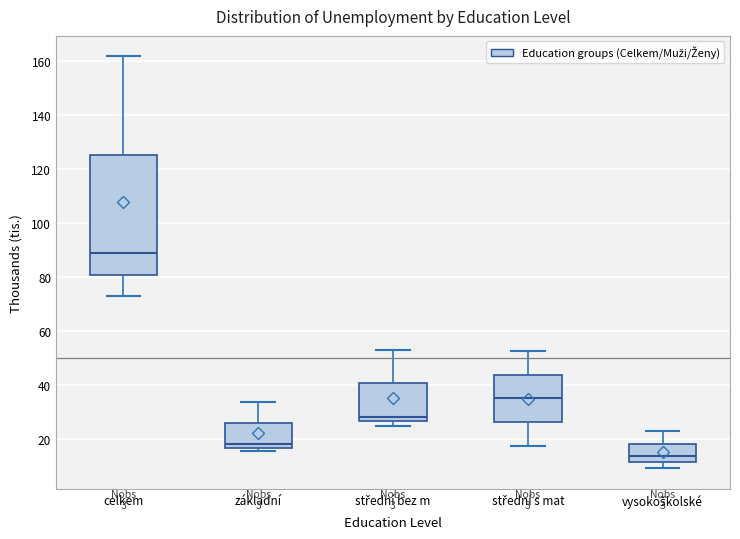

Reading left to right, read every box against the y-axis: the position of its median line, the range the box covers, and the ends of its whiskers. The values are not printed on the chart, so give them approximately, as read against the axis.

celkem: median 88, box 80 to 126, whiskers 72 to 162
základní: median 18, box 16 to 26, whiskers 16 (just below the box's lower edge) to 34
střední bez m: median 28, box 26 to 40, whiskers 24 to 52
střední s mat: median 36, box 26 to 44, whiskers 18 to 52
vysokoškolské: median 14, box 12 to 18, whiskers 10 to 22